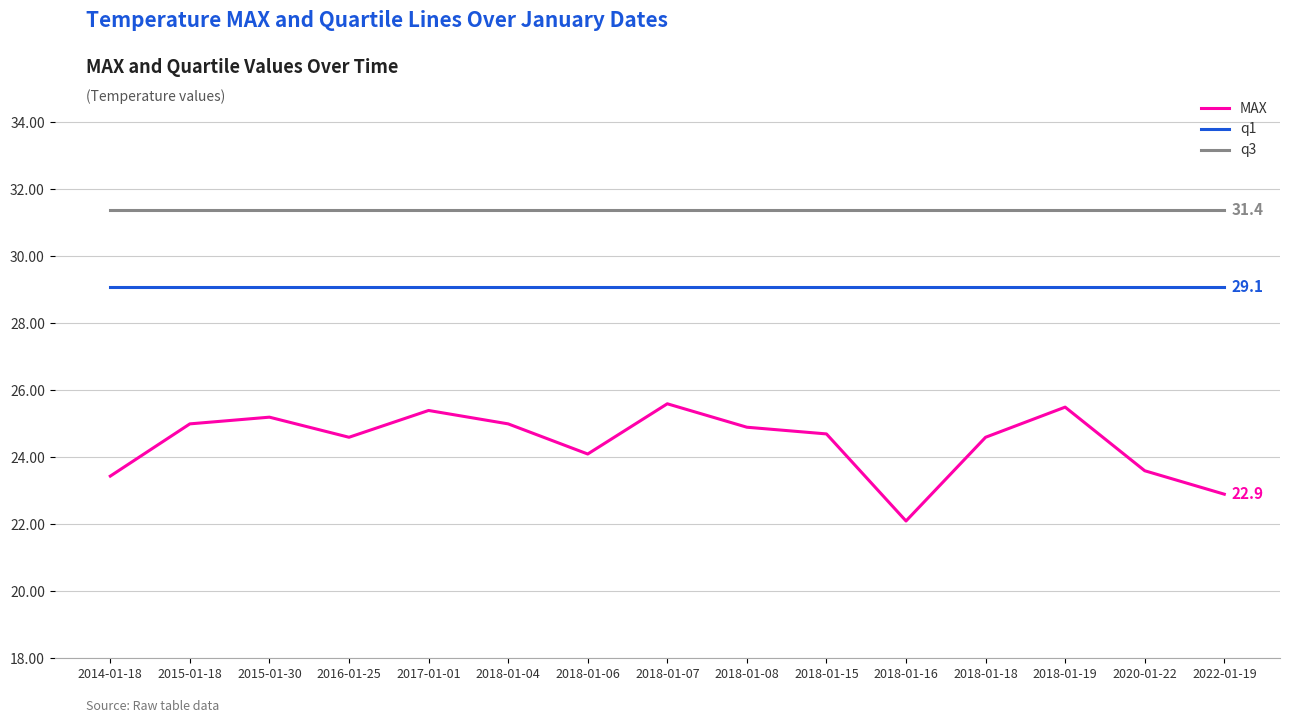

The value of q1 at 2017-01-01 is 29.1. True or false?

True